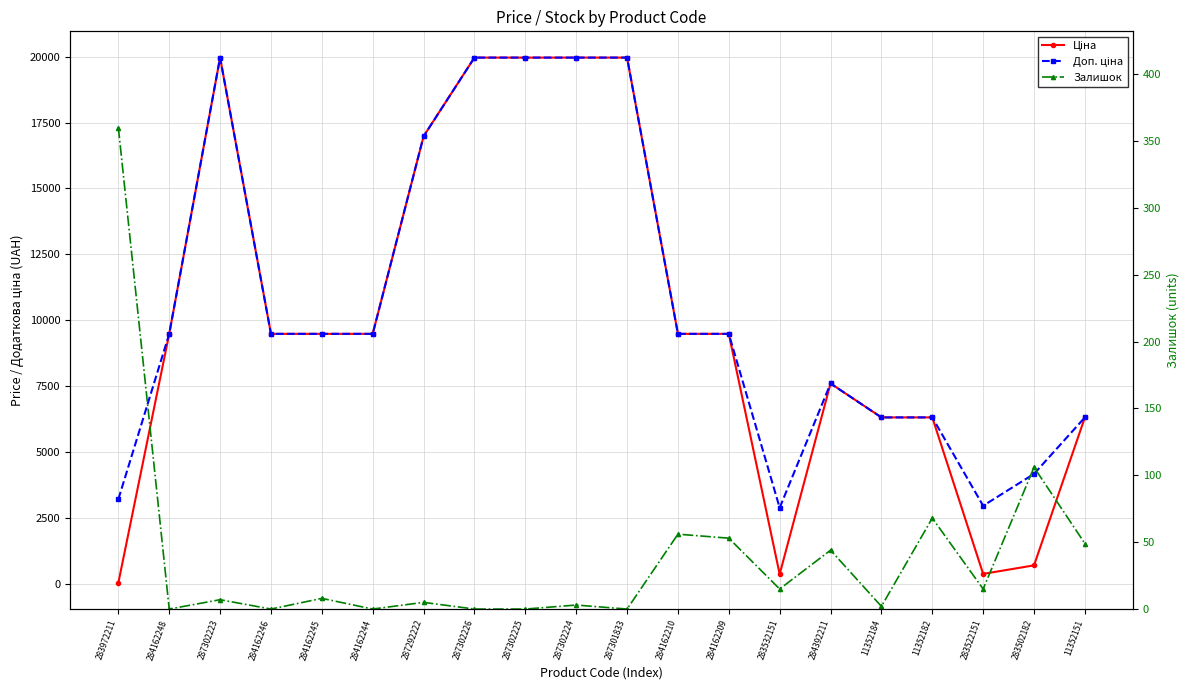

Is it true that Залишок equals 3.3 at 287292222?

False